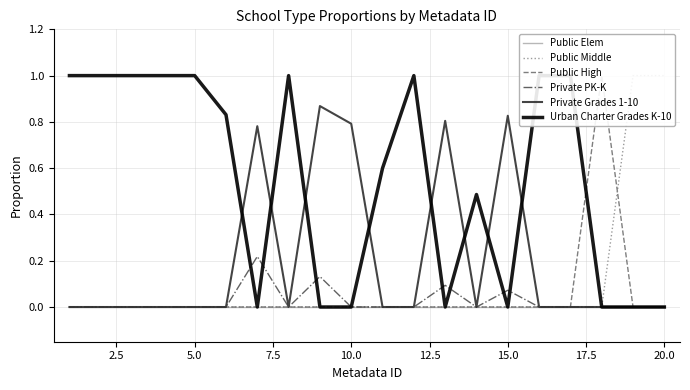

Does the chart have visible grid lines?

Yes